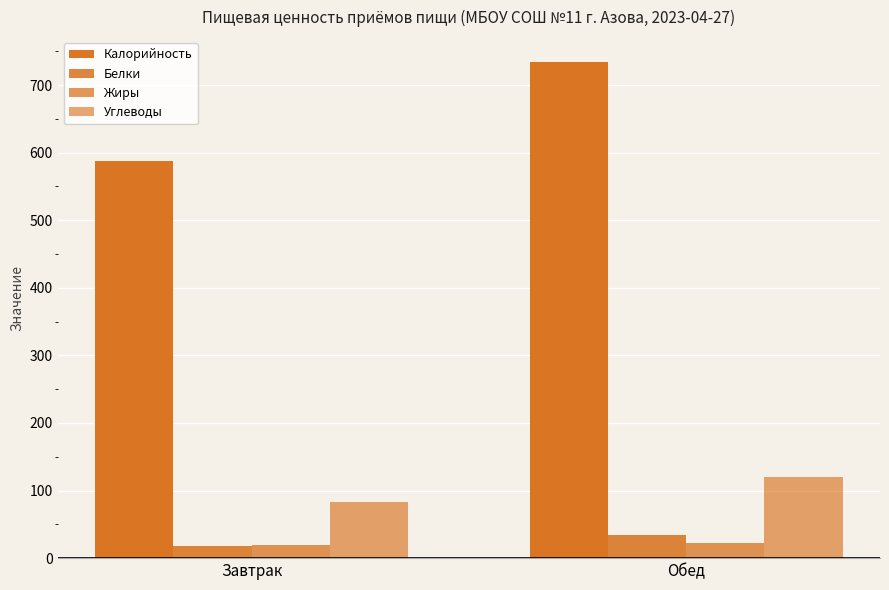

What is the label of the 2nd bar from the left?

Обед